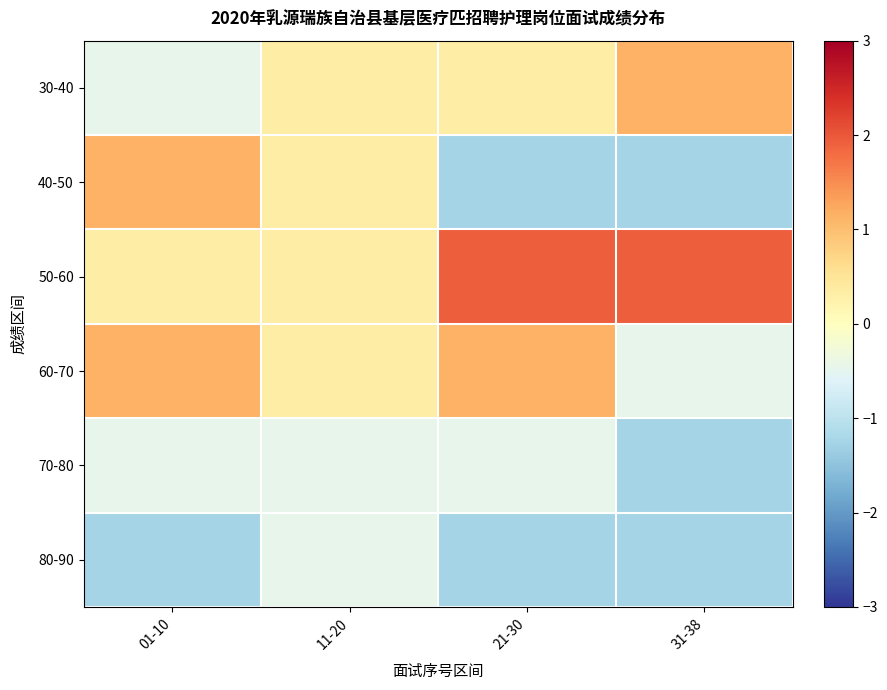

At how many categories does at least one series exceed 1?

3